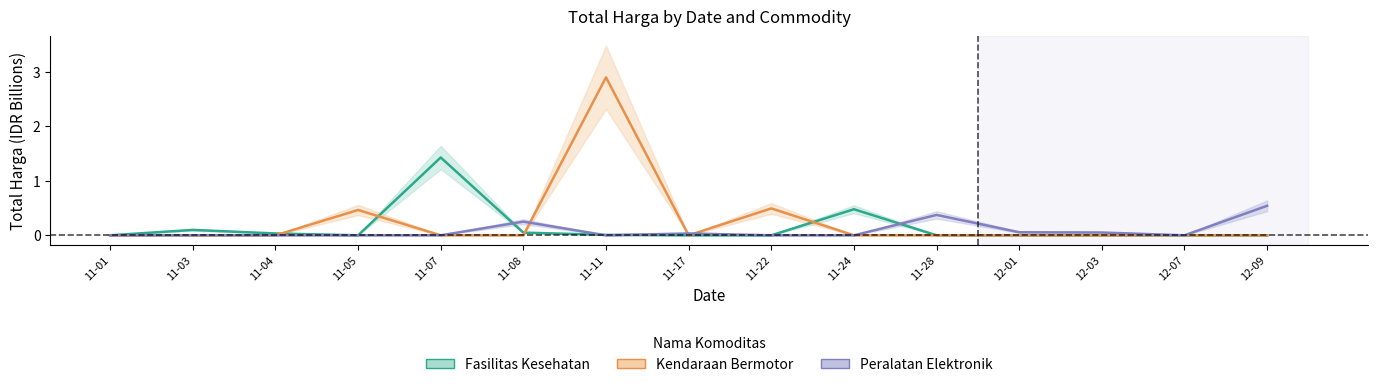

Where is Kendaraan Bermotor nearest to the value 1?

11-22